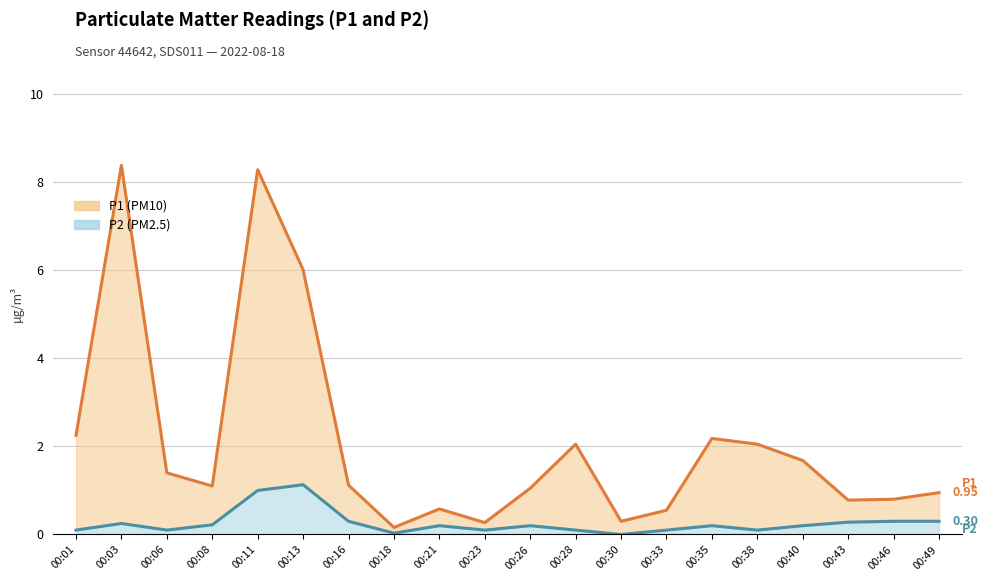

How many interior local valleys does the P2 (line) series have?

5